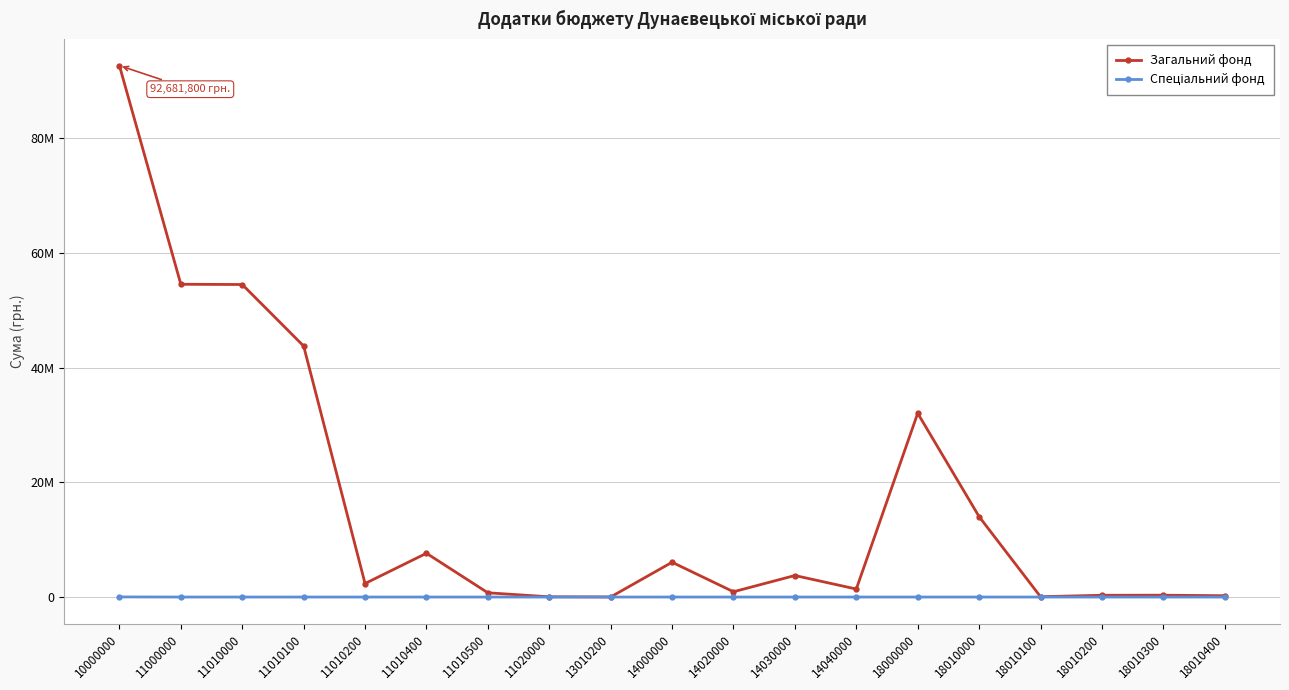

How many interior local peaks does the Загальний фонд series have?

5